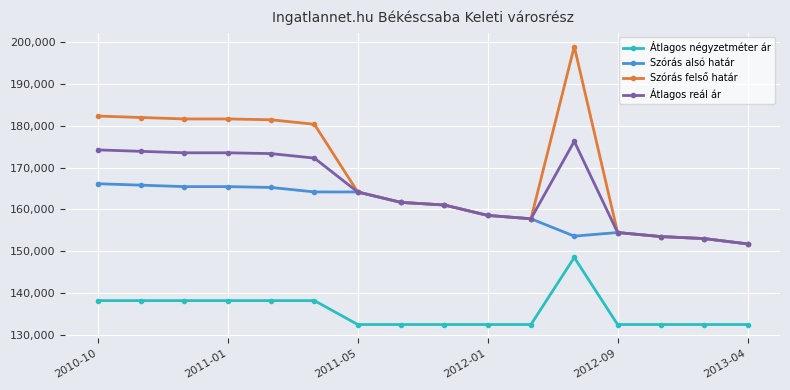

List the series in order of their peak value, highest first.

Szórás felső határ, Átlagos reál ár, Szórás alsó határ, Átlagos négyzetméter ár